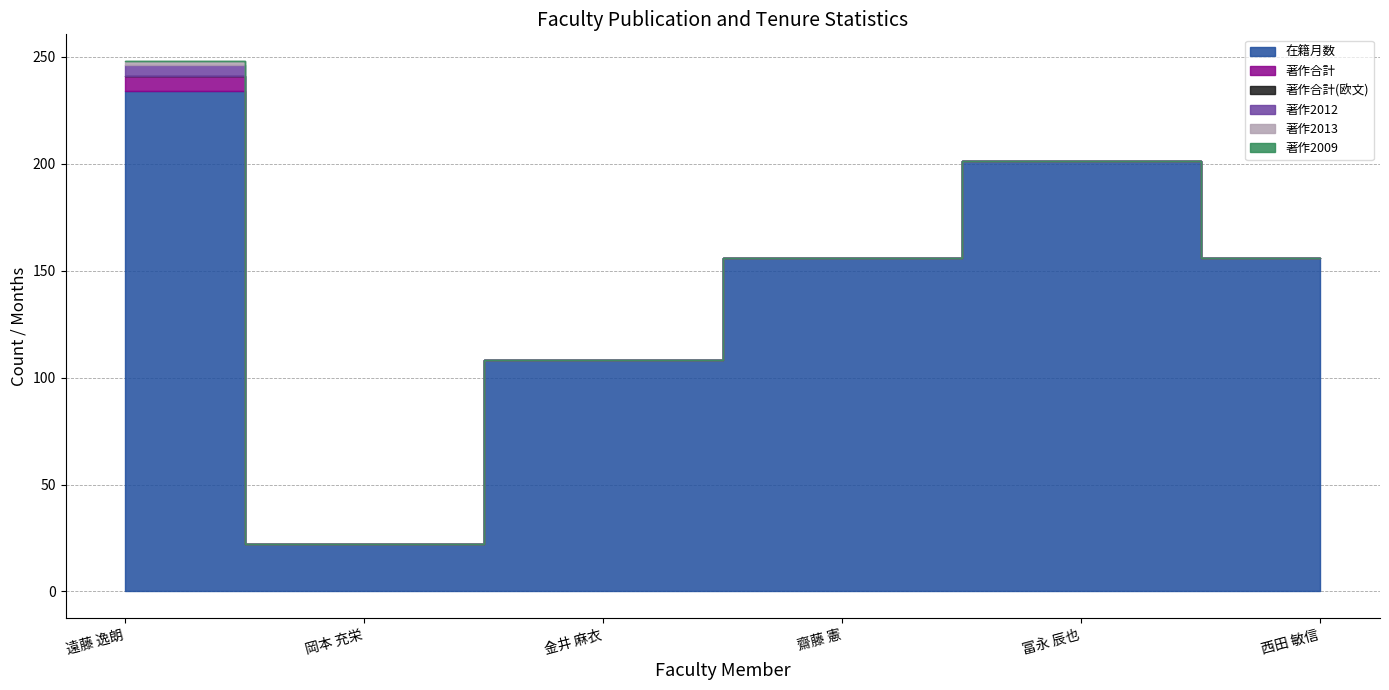

What is the greatest value displayed?

234